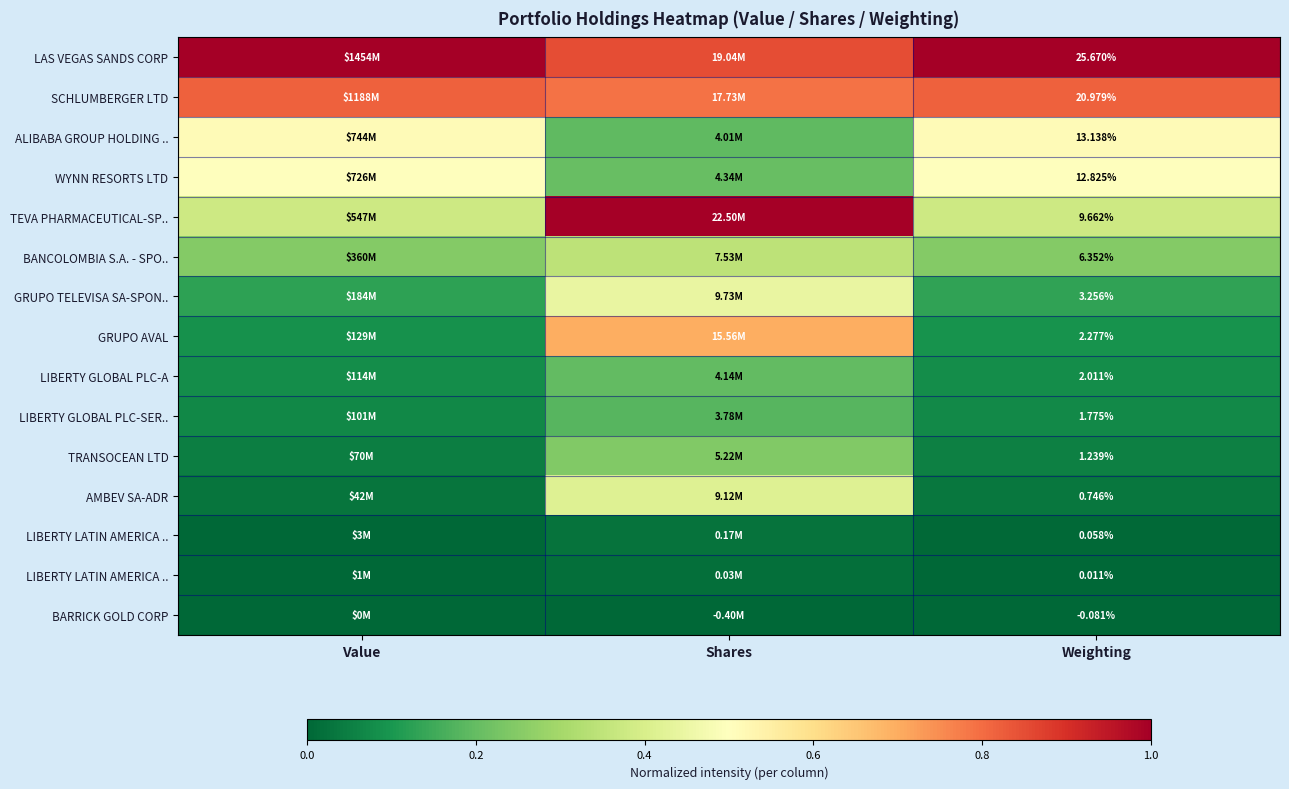

At which category is the sum across all series the highest?

Shares